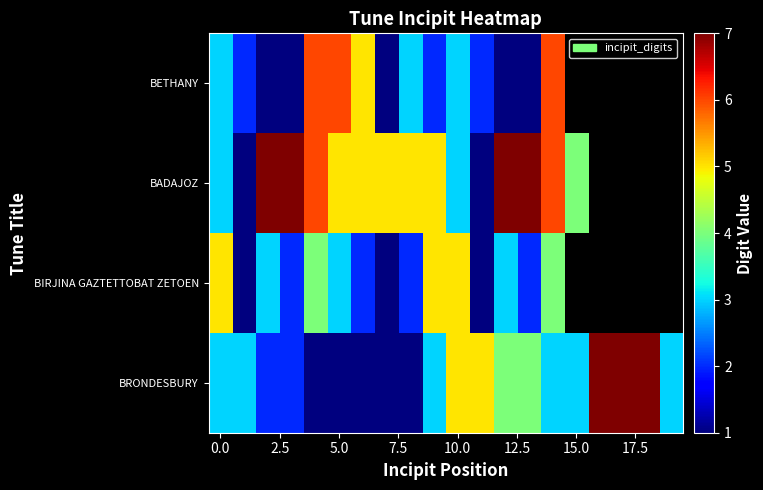

Which series has the widest spread of values?

BADAJOZ